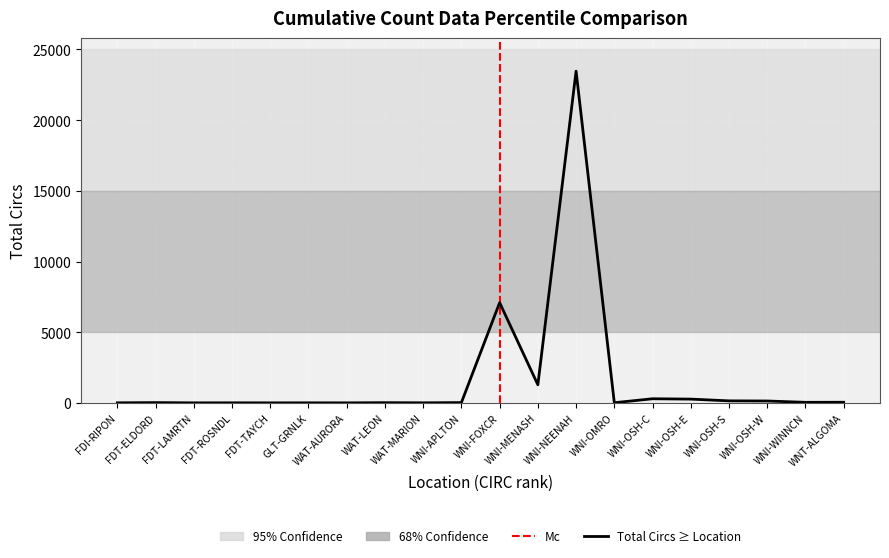

The value at WNI-OSH-C is 399. True or false?

False